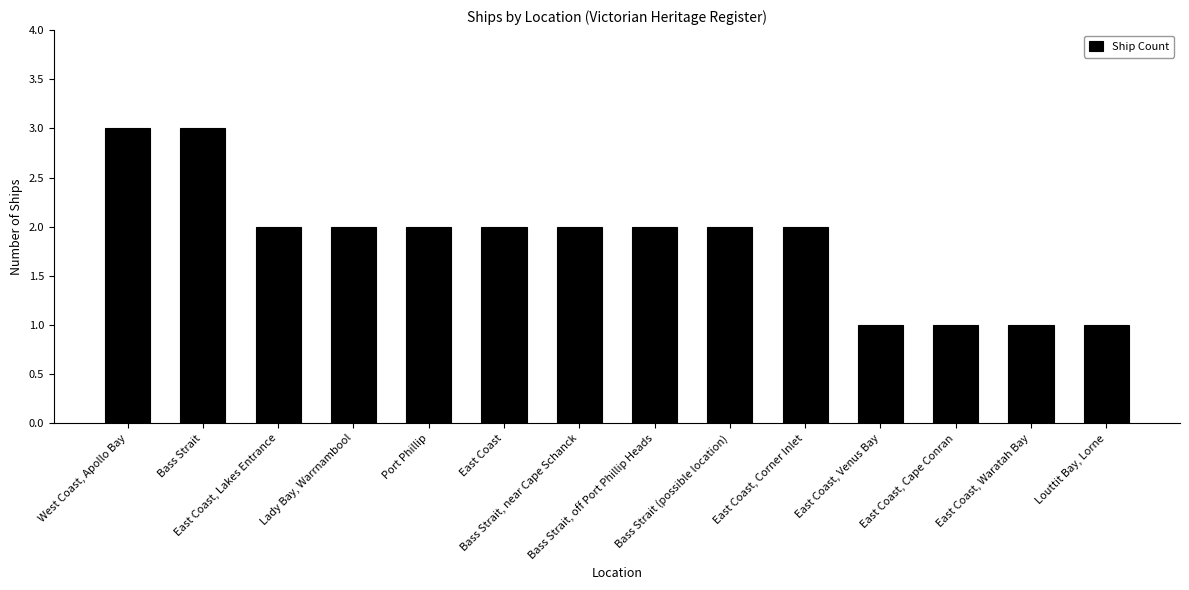

What is the change in value from Bass Strait to East Coast, Corner Inlet?

-1